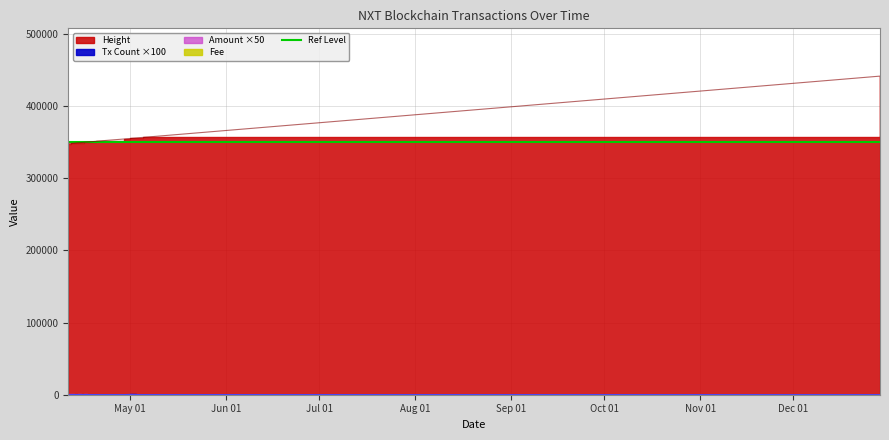

True or false: Height and Tx Count intersect in this chart.

False